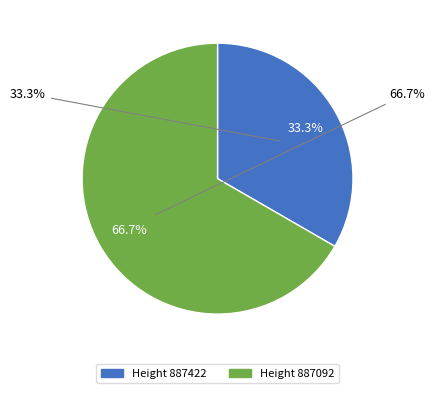

The 887422 slice represents 33% of the pie. True or false?

True